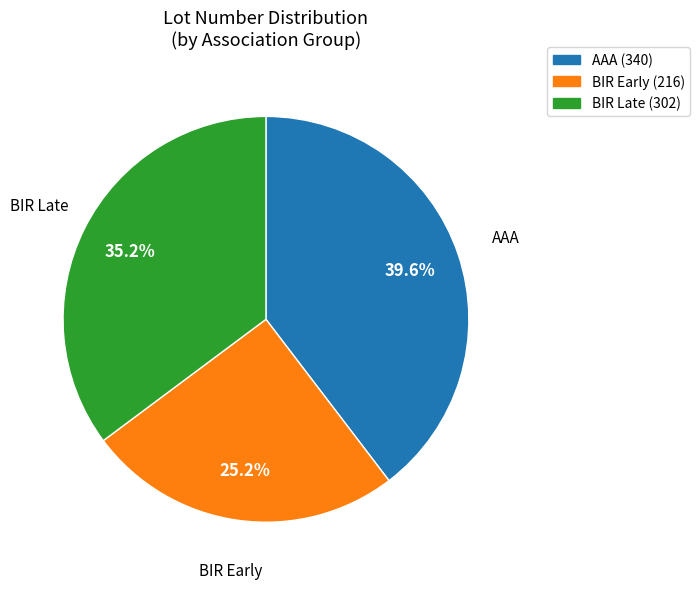

Which slice is the smallest?

BIR Early (216)